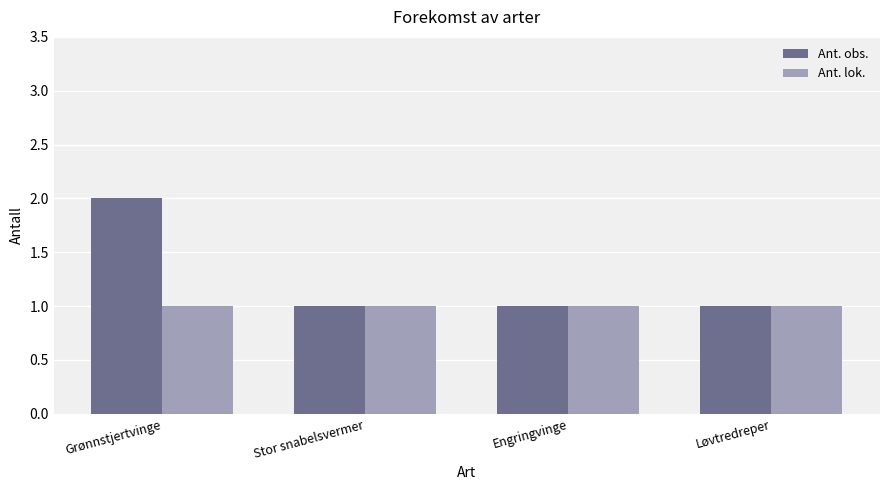

What is the difference between the maximum and minimum values in the Ant. obs. series?

1